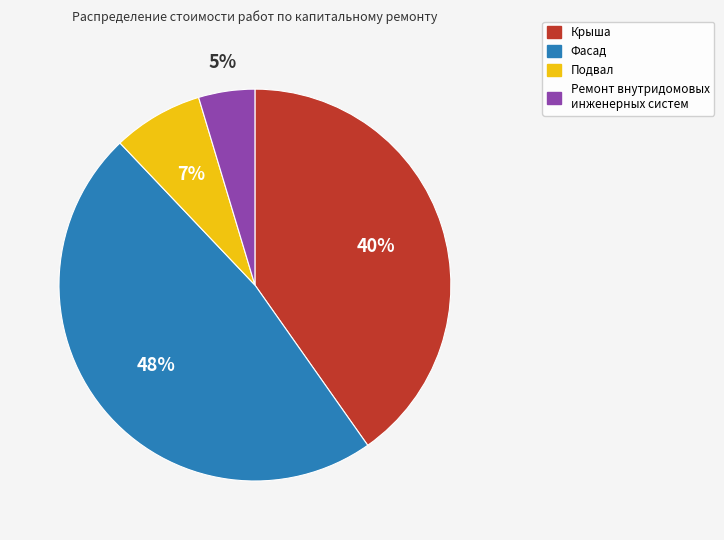

Rank the categories by value from highest to lowest.

Фасад, Крыша, Подвал, Ремонт внутридомовых инженерных систем